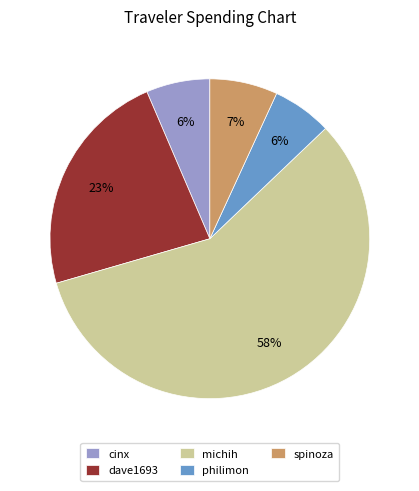

How many slices are in this pie chart?

5